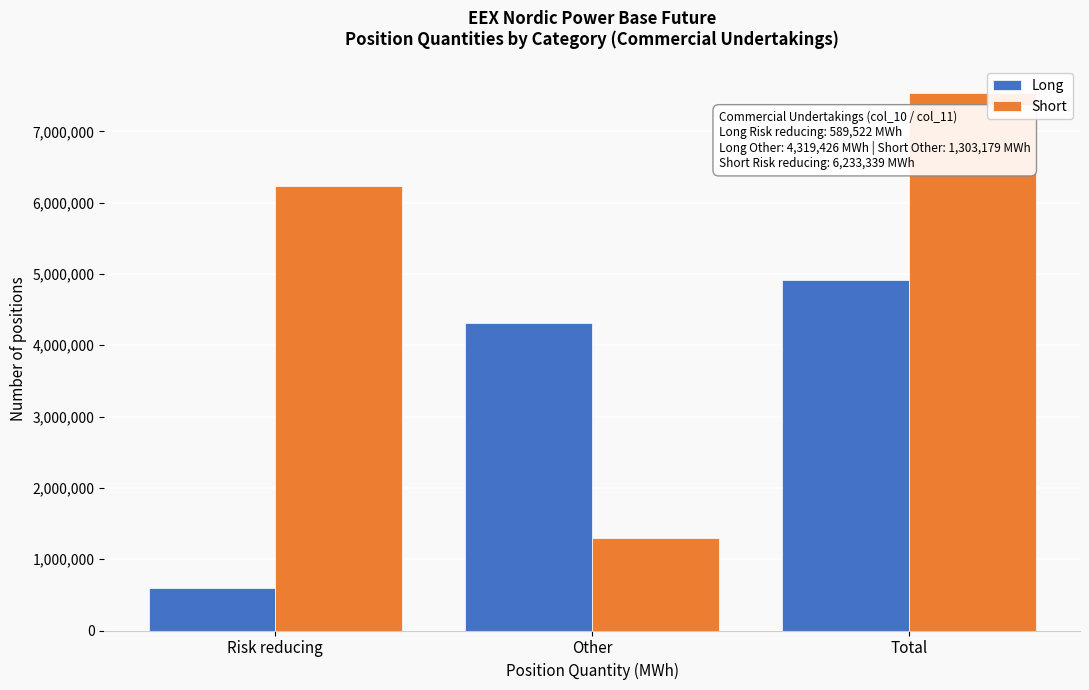

Reading right to left, what are all the values shown in this chart?

Long: 4908948	4319426	589522
Short: 7536518	1303179	6233339